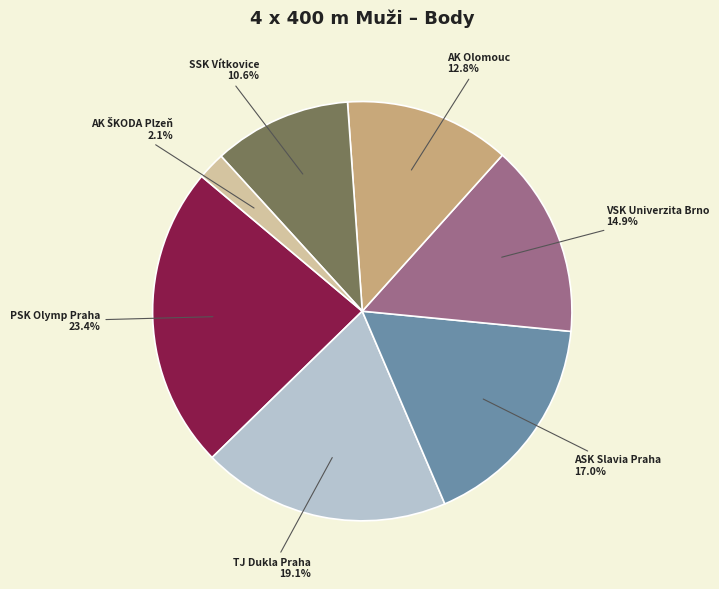

Which slice is the largest?

PSK Olymp Praha